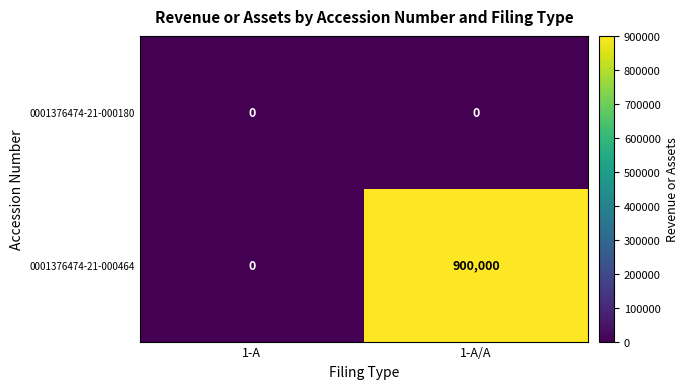

How many categories are shown in the chart?

2